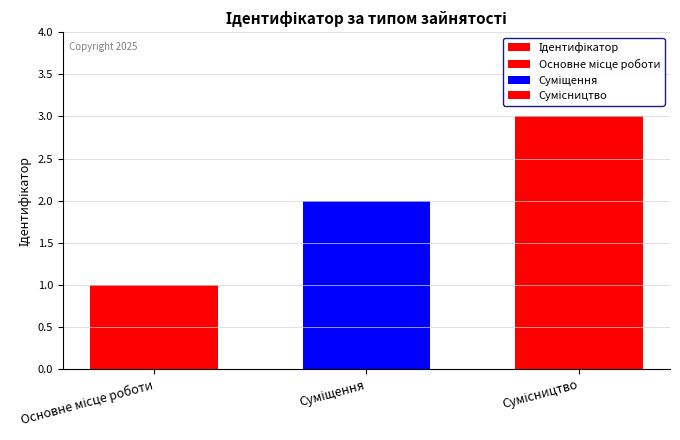

What is the change in value from Основне місце роботи to Сумісництво?

+2